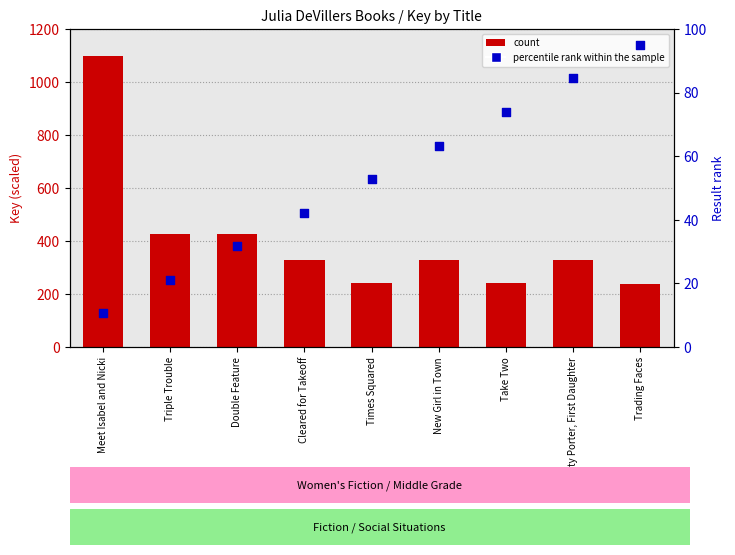

Which series has the largest total across all categories?

count (Key scaled)